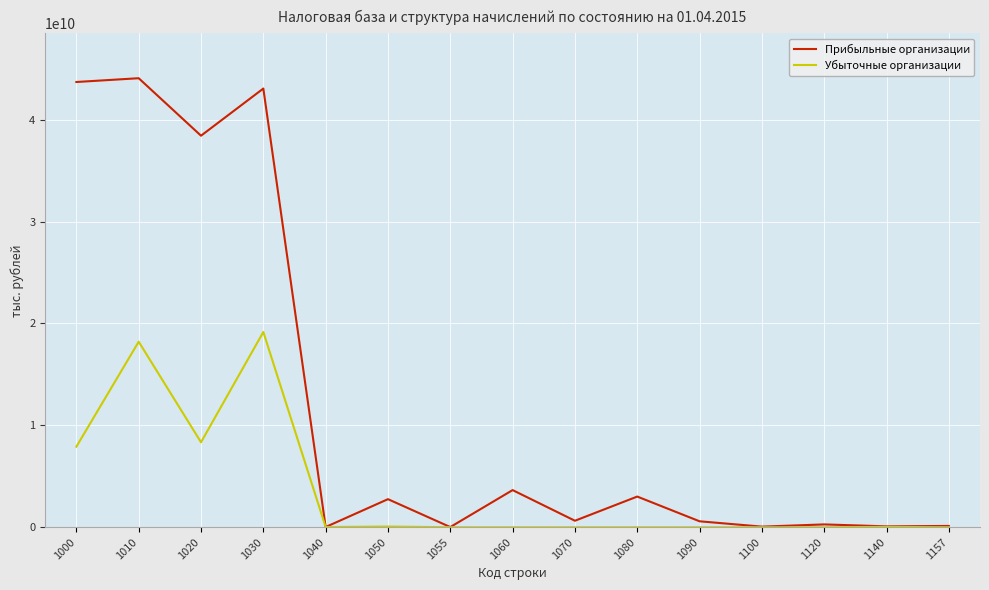

Is it true that Прибыльные организации equals 59045664652 at 1020?

False